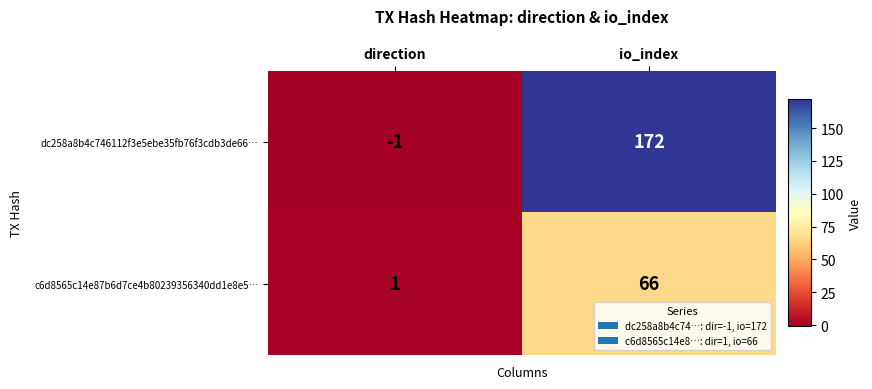

Is it true that c6d8565c14e87b6d7ce4b80239356340dd1e8e5… equals 66 at io_index?

True